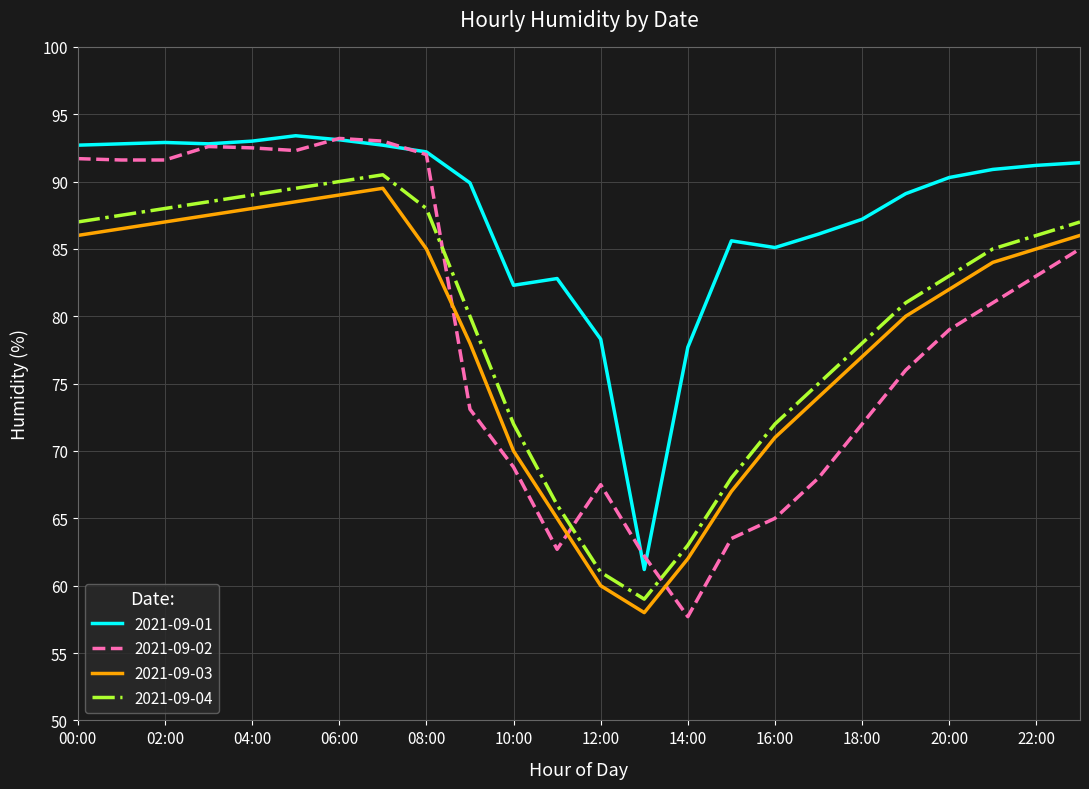

True or false: 2021-09-04 and 2021-09-03 intersect in this chart.

False